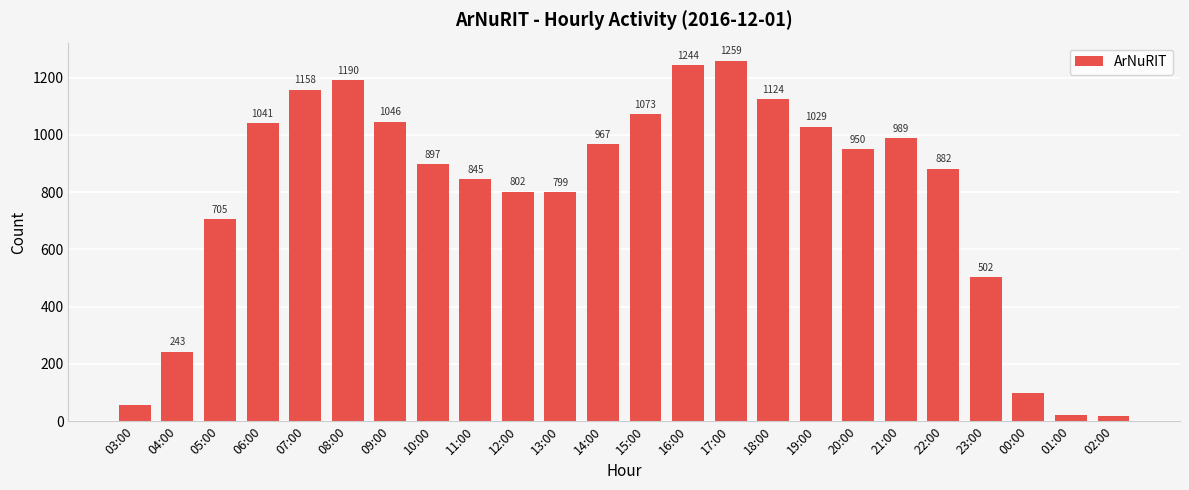

Reading right to left, extract all data points from this chart.

18	21	100	502	882	989	950	1029	1124	1259	1244	1073	967	799	802	845	897	1046	1190	1158	1041	705	243	56